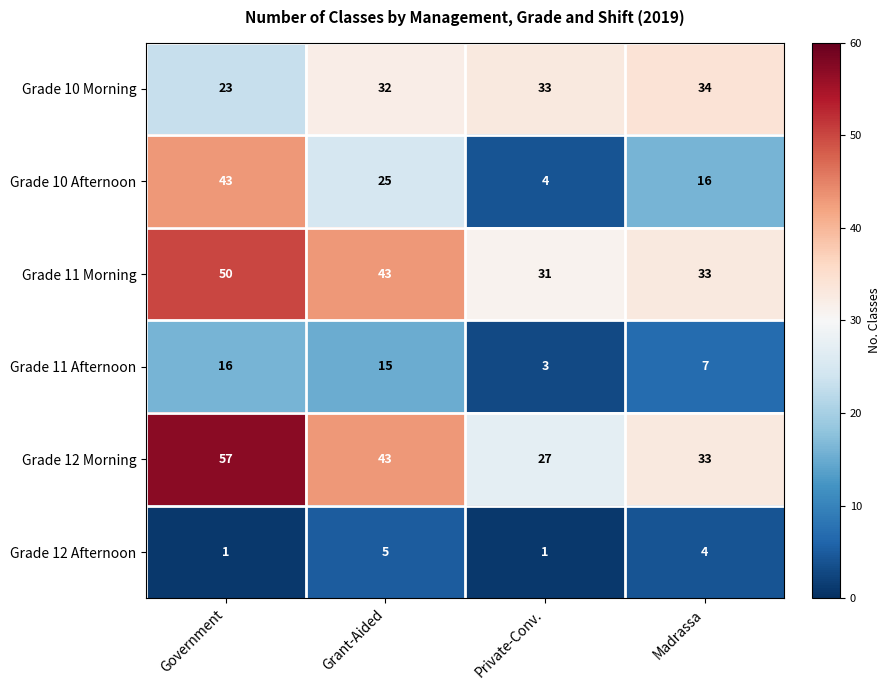

Reading left to right, extract all data points from this chart.

Grade 10 Morning: 23	32	33	34
Grade 10 Afternoon: 43	25	4	16
Grade 11 Morning: 50	43	31	33
Grade 11 Afternoon: 16	15	3	7
Grade 12 Morning: 57	43	27	33
Grade 12 Afternoon: 1	5	1	4